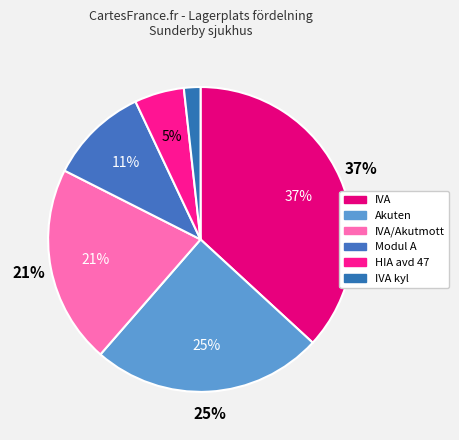

Which slice is the smallest?

IVA kyl